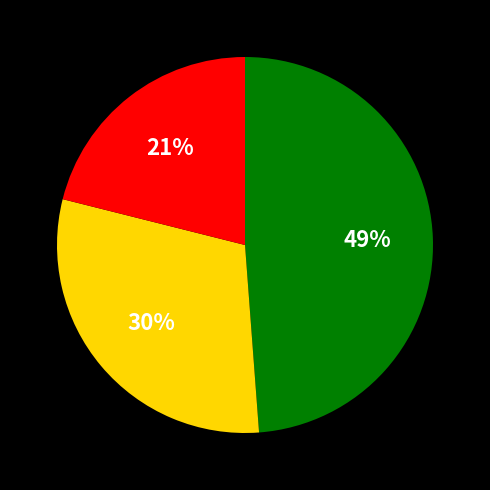

Is there a majority slice in this chart?

No